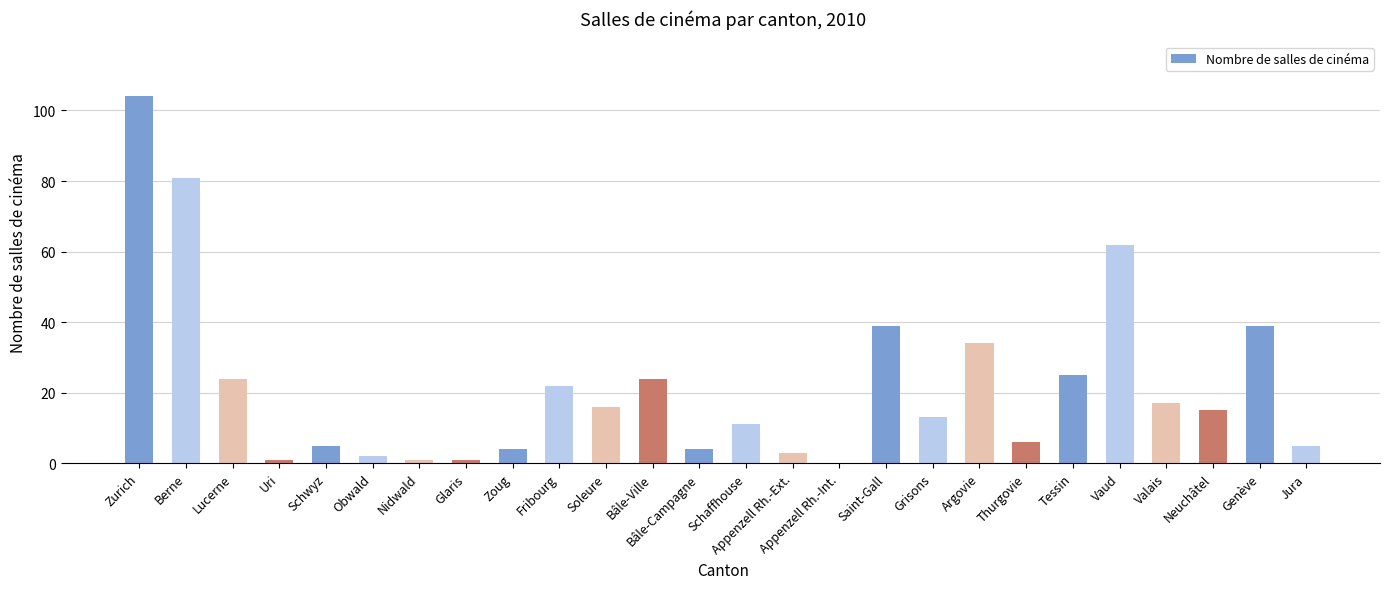

The value at Saint-Gall is 14. True or false?

False